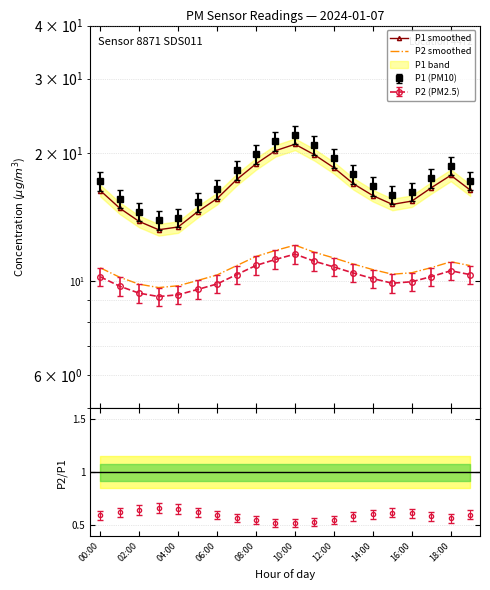

Rank the series by their average value, from highest to lowest.

P1 smoothed, P2 smoothed